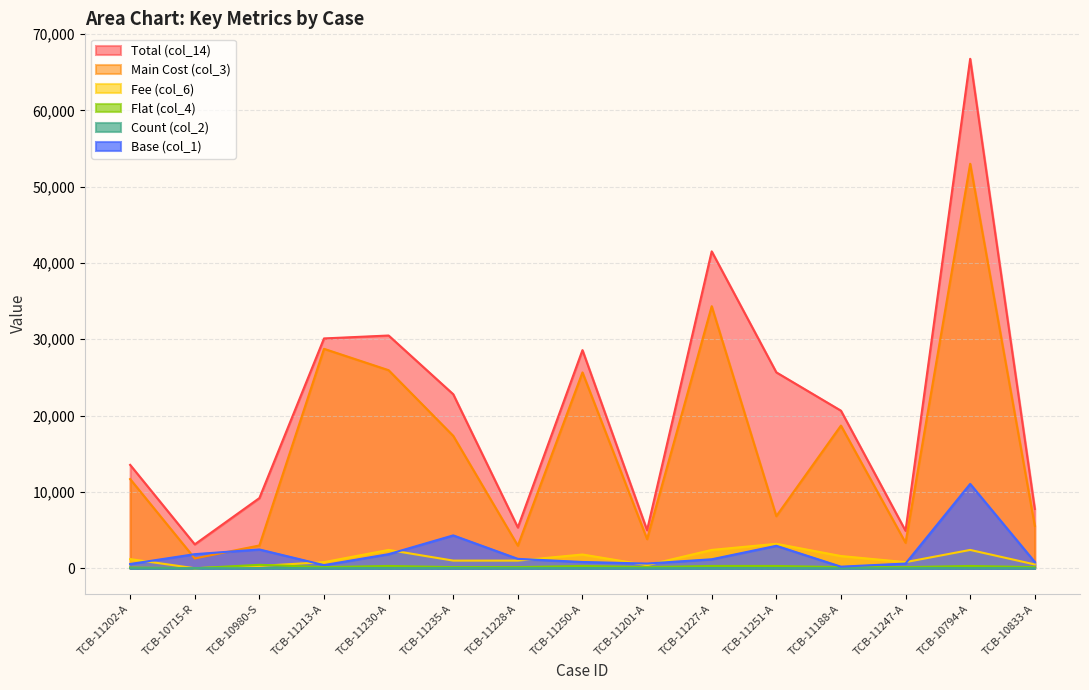

True or false: col_3 and col_14 intersect in this chart.

False